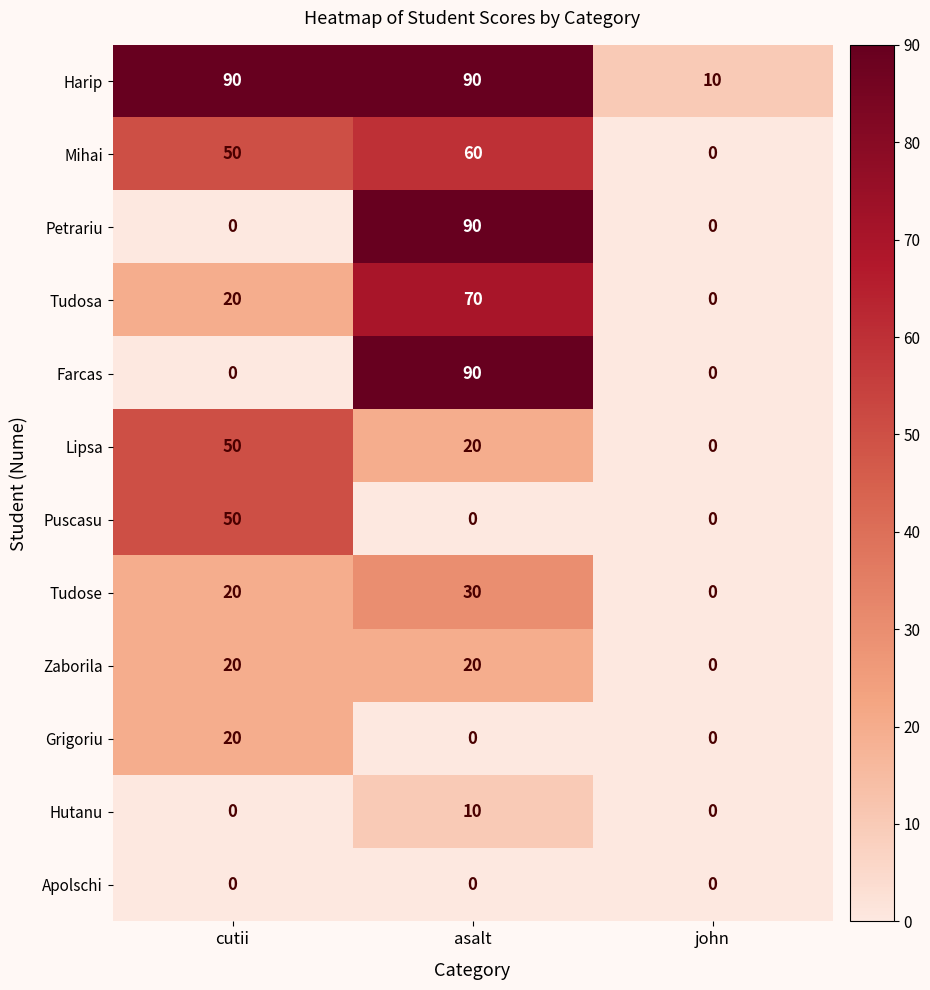

Count the Puscasu values in the range 0 to 50.

3